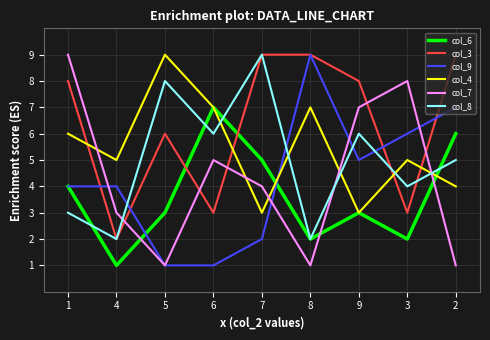

Between which two adjacent categories do col_8 and col_7 first intersect?

4 and 5